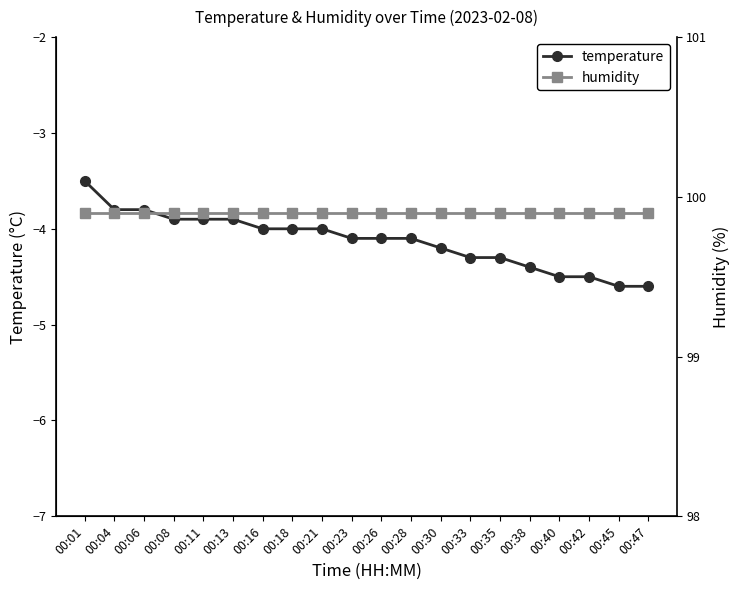

True or false: temperature and humidity cross at least once.

False